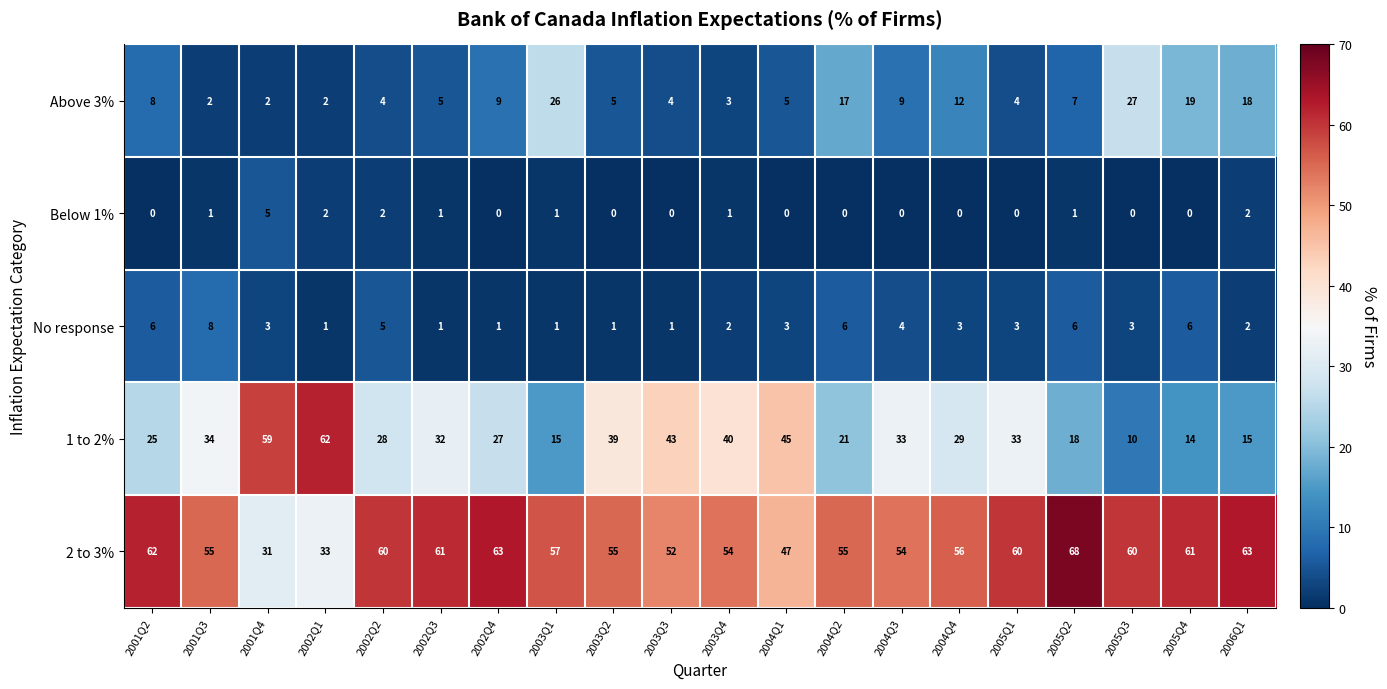

What is the difference between the highest and lowest values at 2003Q1?

56